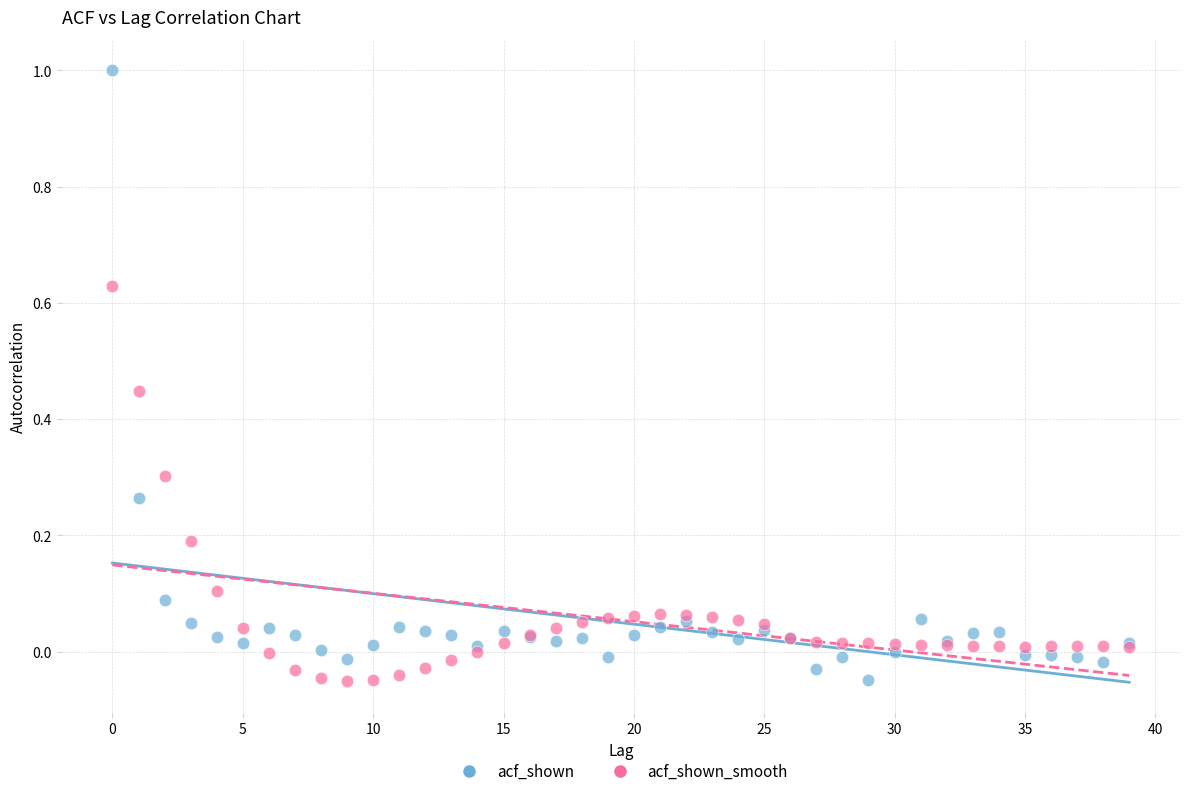

Which series has the largest Y range (max minus min)?

acf_shown